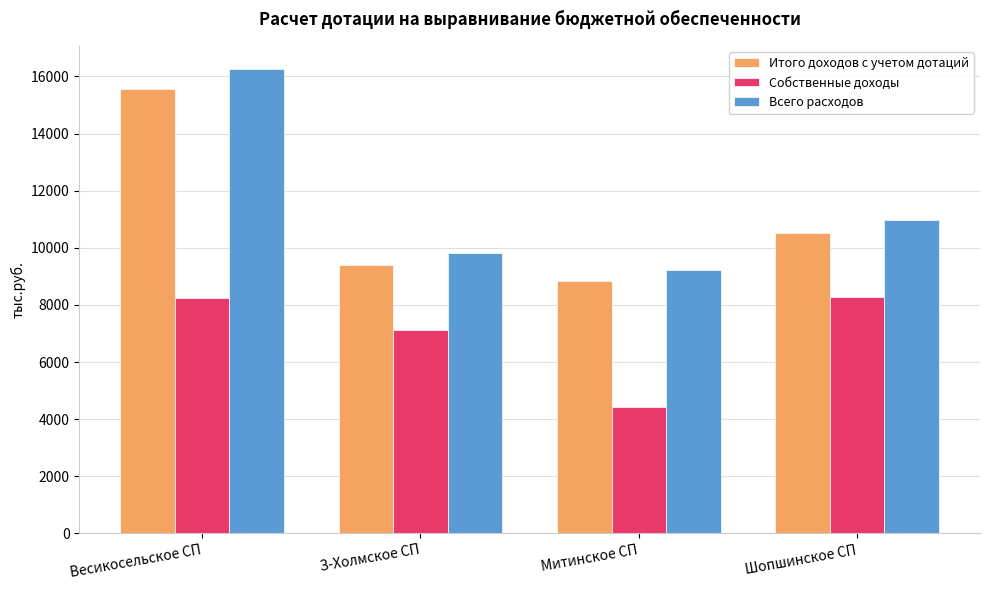

Where does the Всего расходов series first go above 10982?

Весикосельское СП